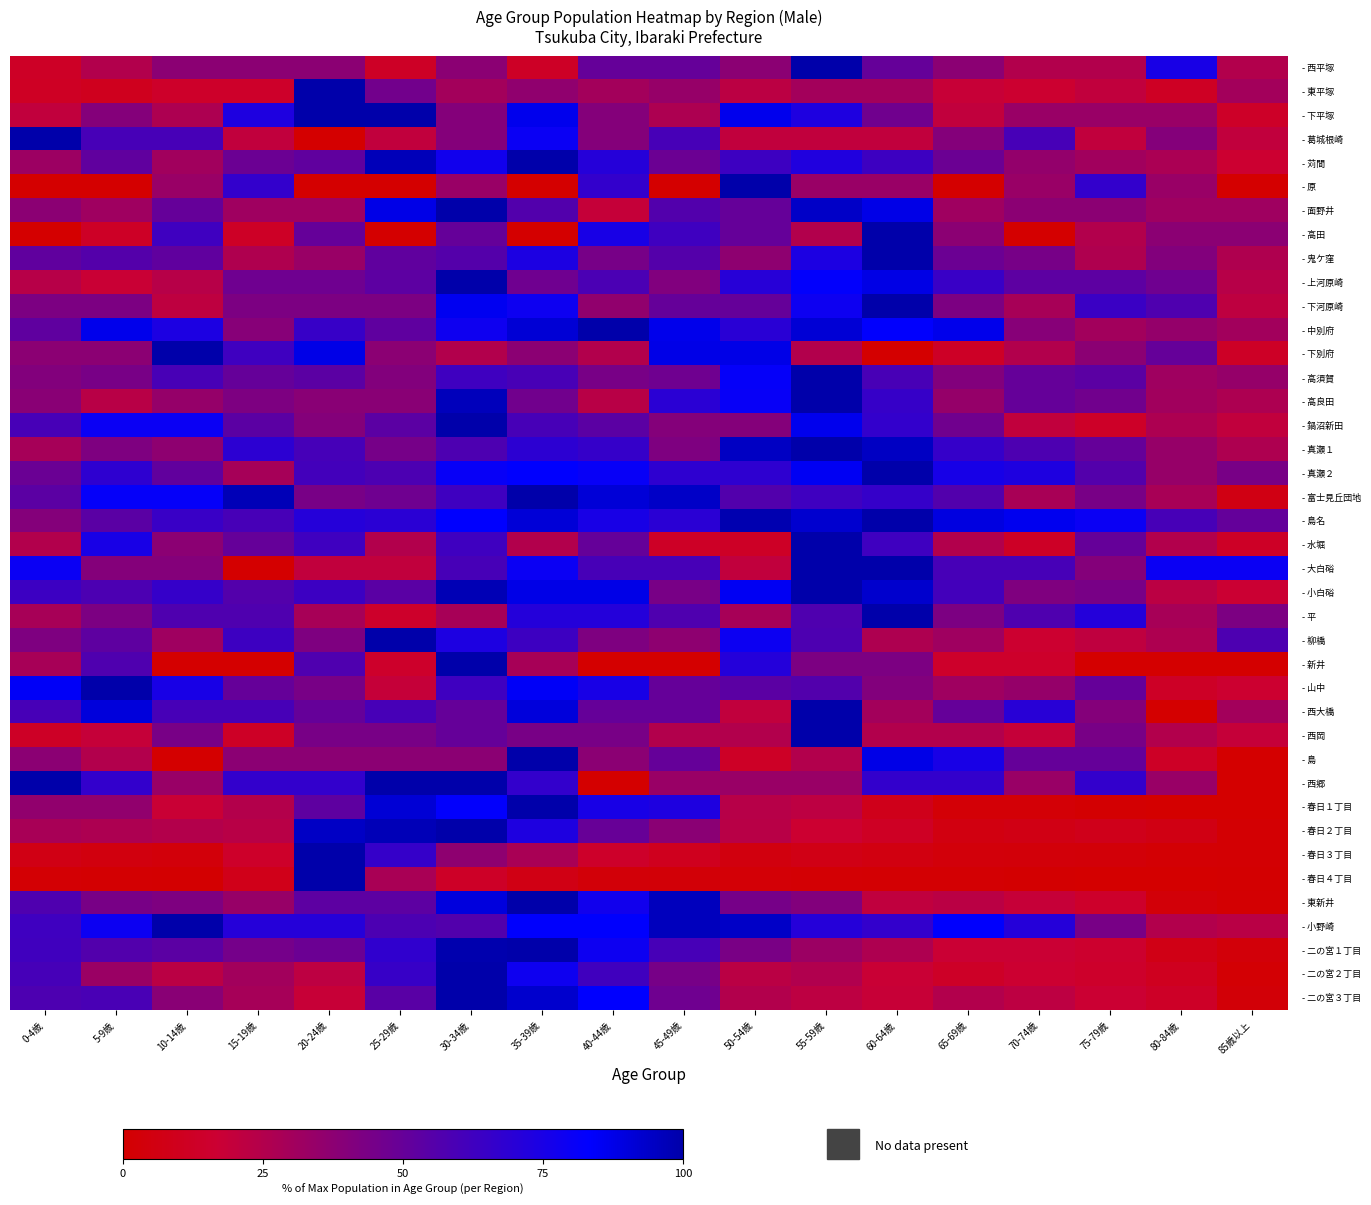

What is the difference between the highest and lowest values at 20-24歳?

100.0